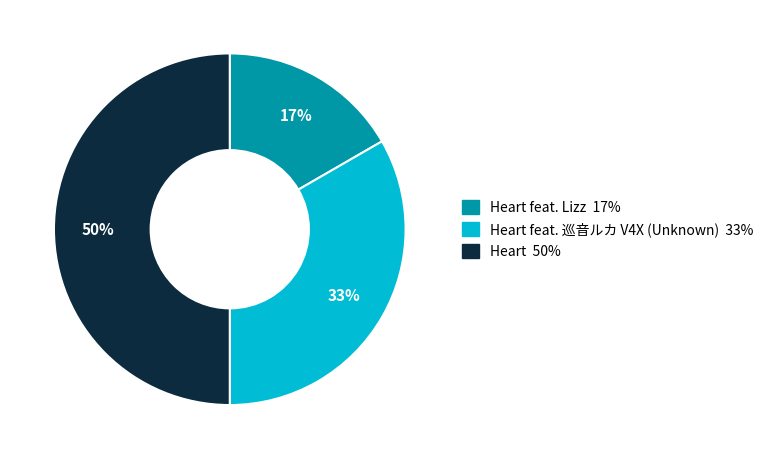

To the nearest percent, what is the average slice percentage?

33%